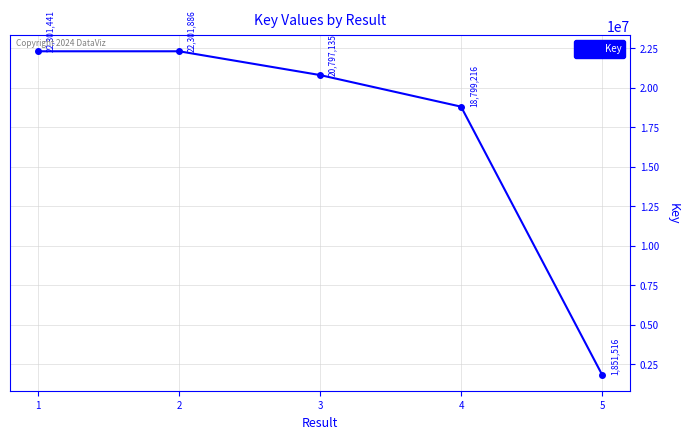

What is the change in value from 4 to 5?

-16947700